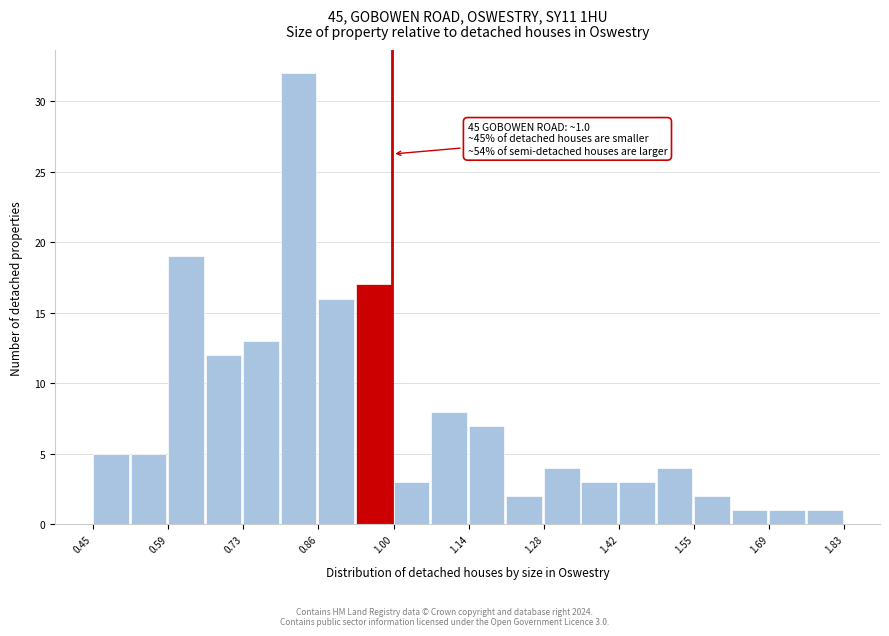

Read against the x-axis, roughly where is the centre of the tallest bar?

0.82